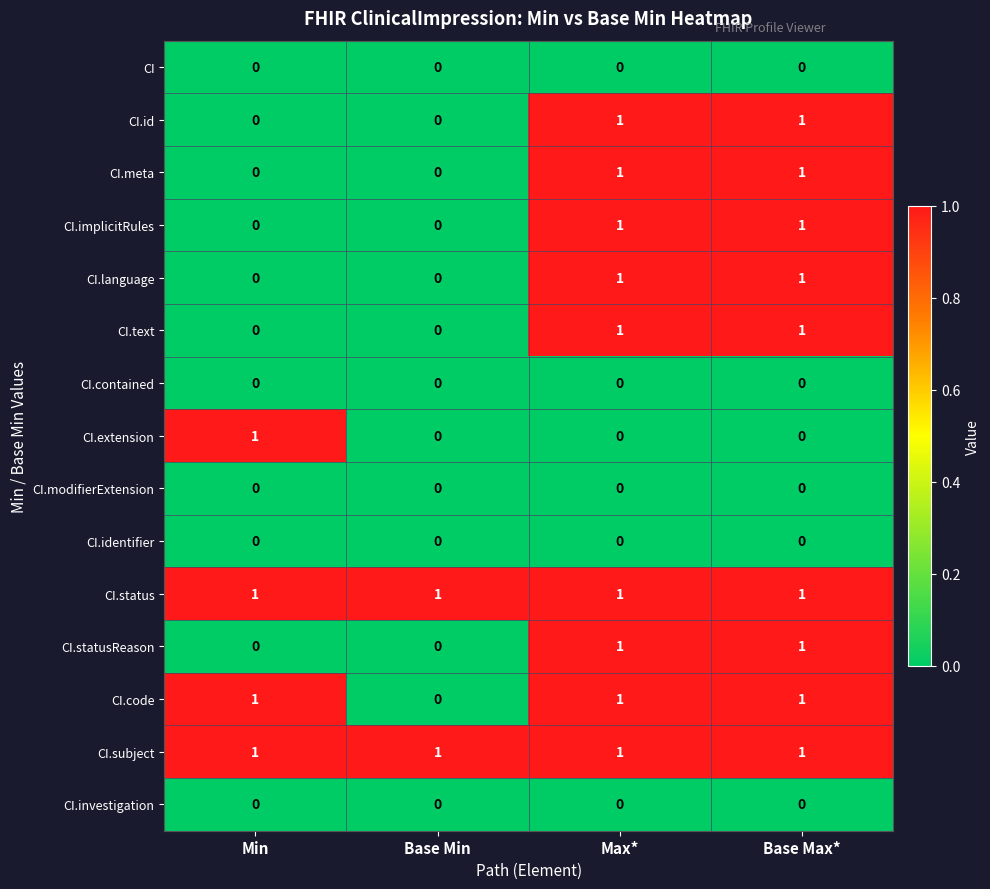

The value of CI.text at Max* is 1. True or false?

True